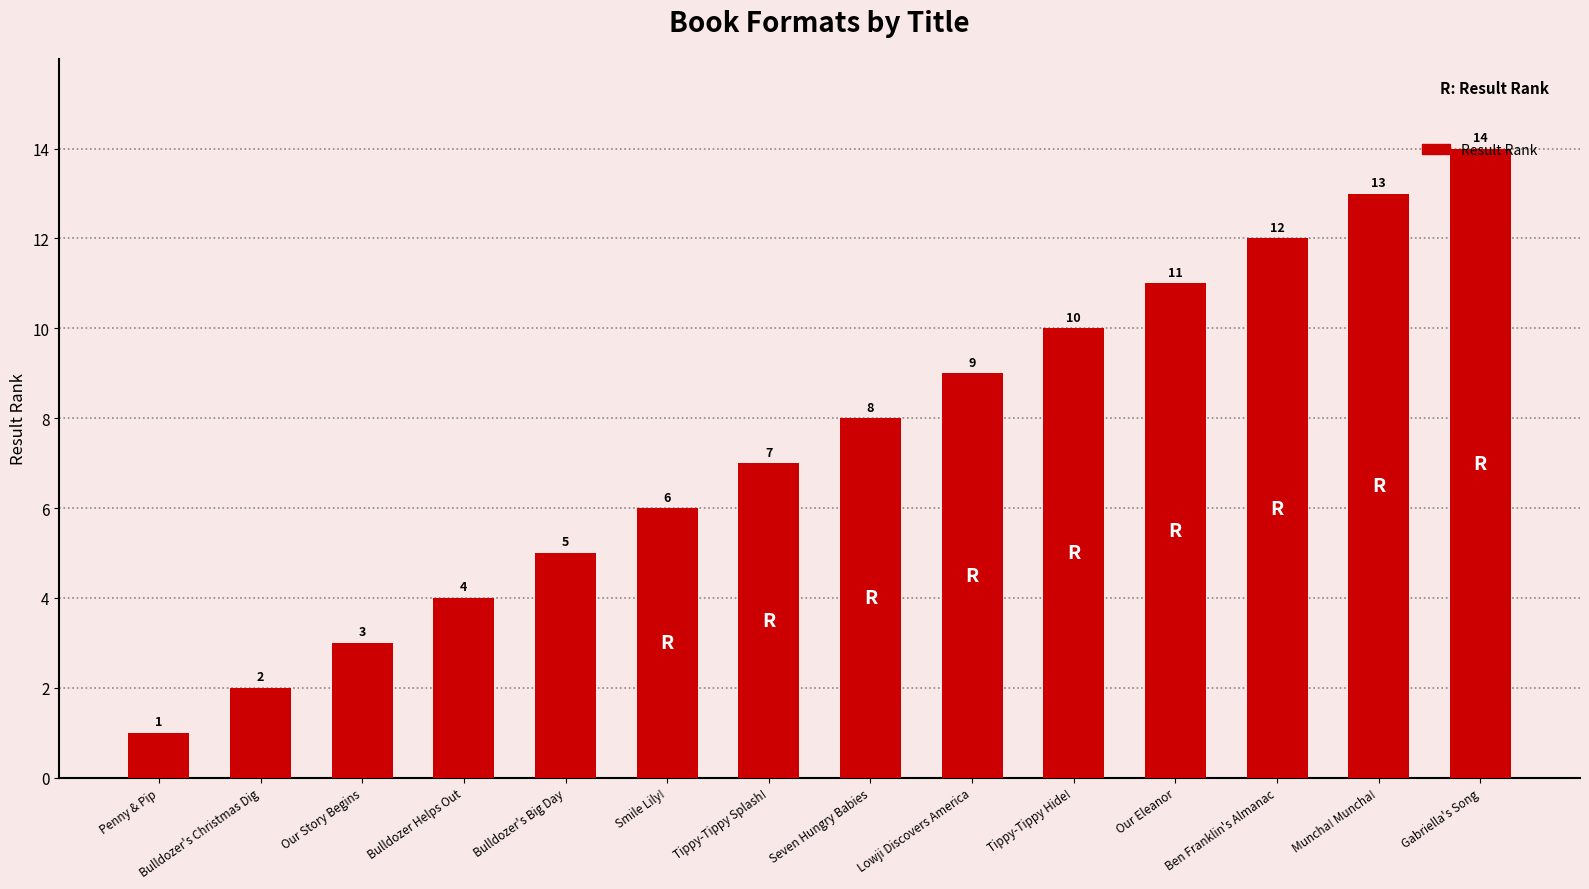

What is the label of the 2nd bar from the left?

Bulldozer's Christmas Dig